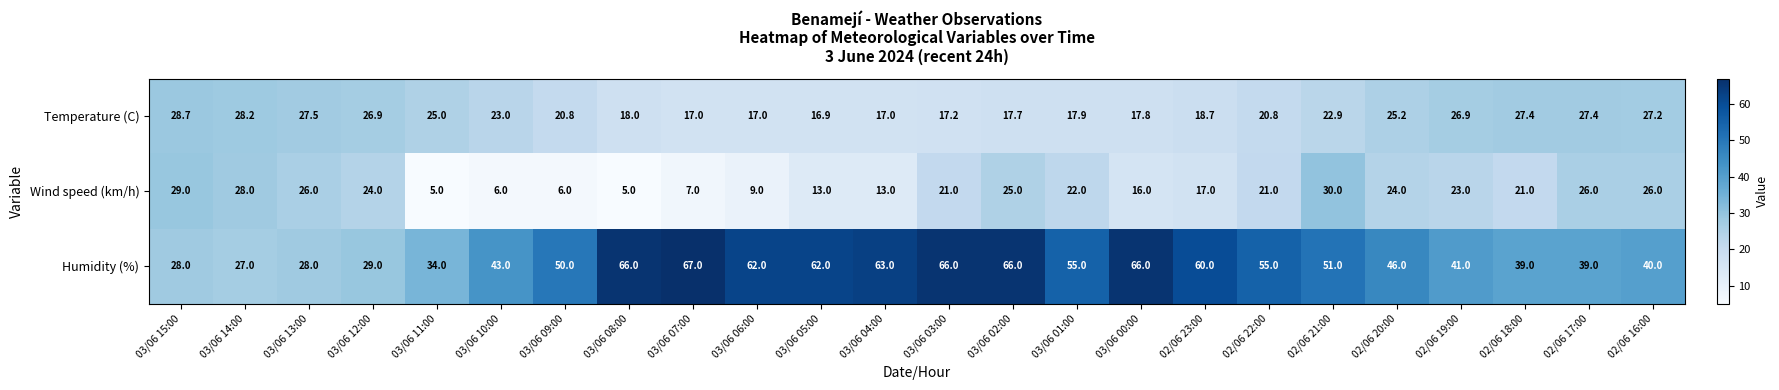

At which label does Wind speed (km/h) first exceed 21?

03/06 15:00